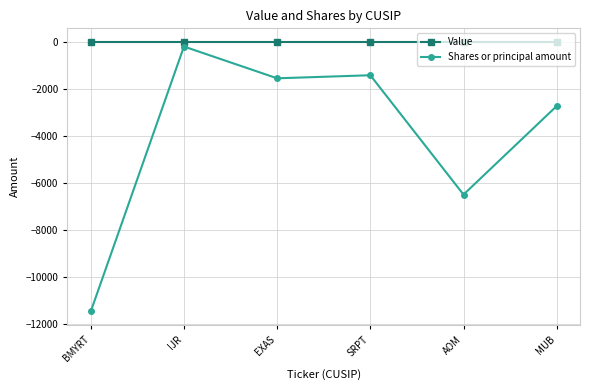

What is the smallest value displayed?

-11455